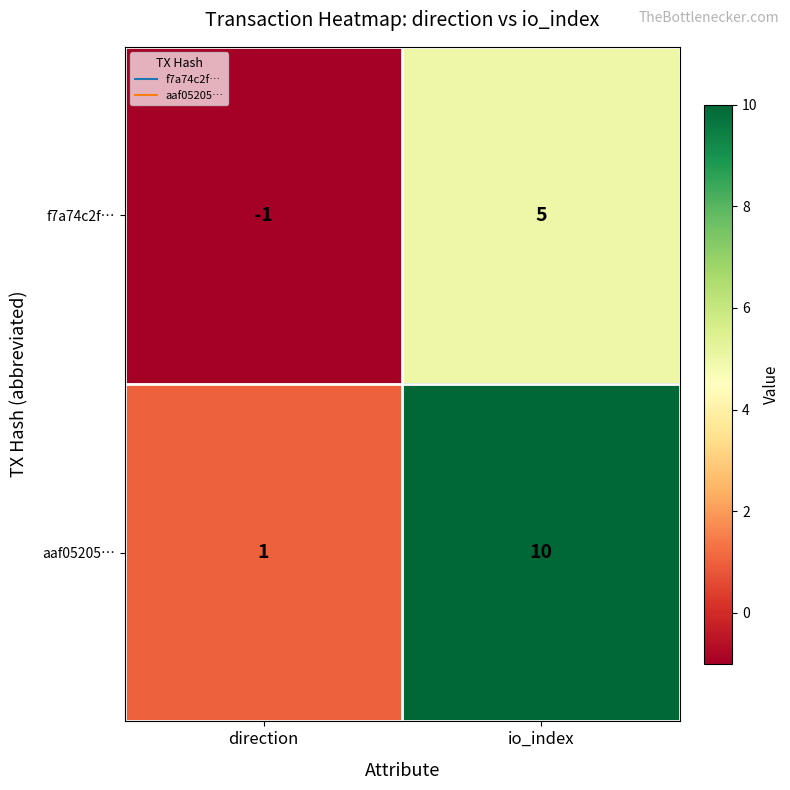

Reading left to right, what are all the values shown in this chart?

f7a74c2f…: -1	5
aaf05205…: 1	10